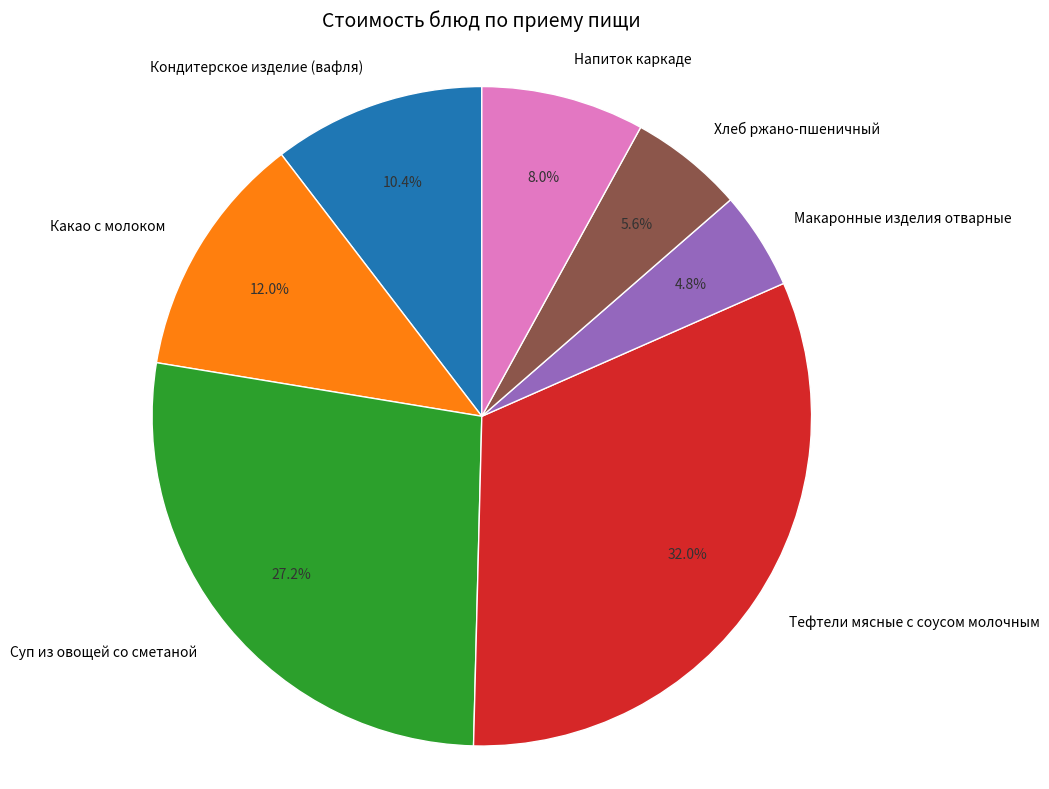

Is there a majority slice in this chart?

No